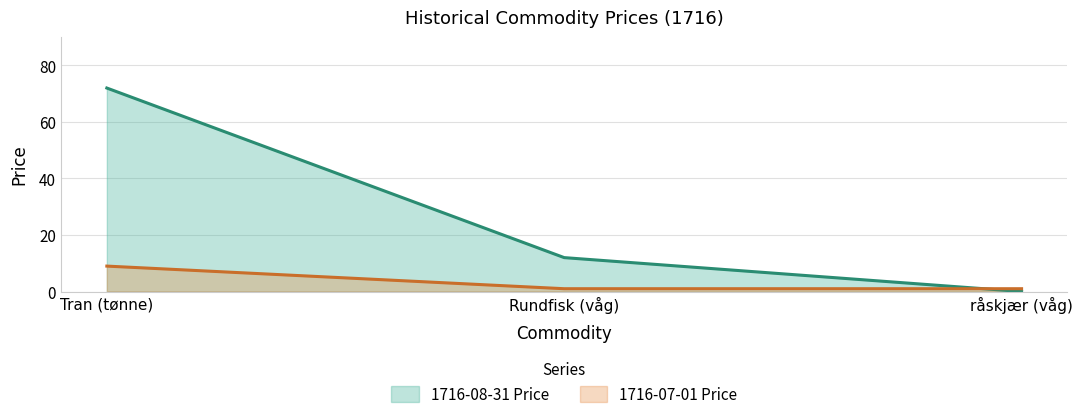

Reading right to left, transcribe all the data shown in this chart.

1716-07-01 Price: råskjær (våg)=1	Rundfisk (våg)=1	Tran (tønne)=9
1716-08-31 Price: råskjær (våg)=0	Rundfisk (våg)=12	Tran (tønne)=72